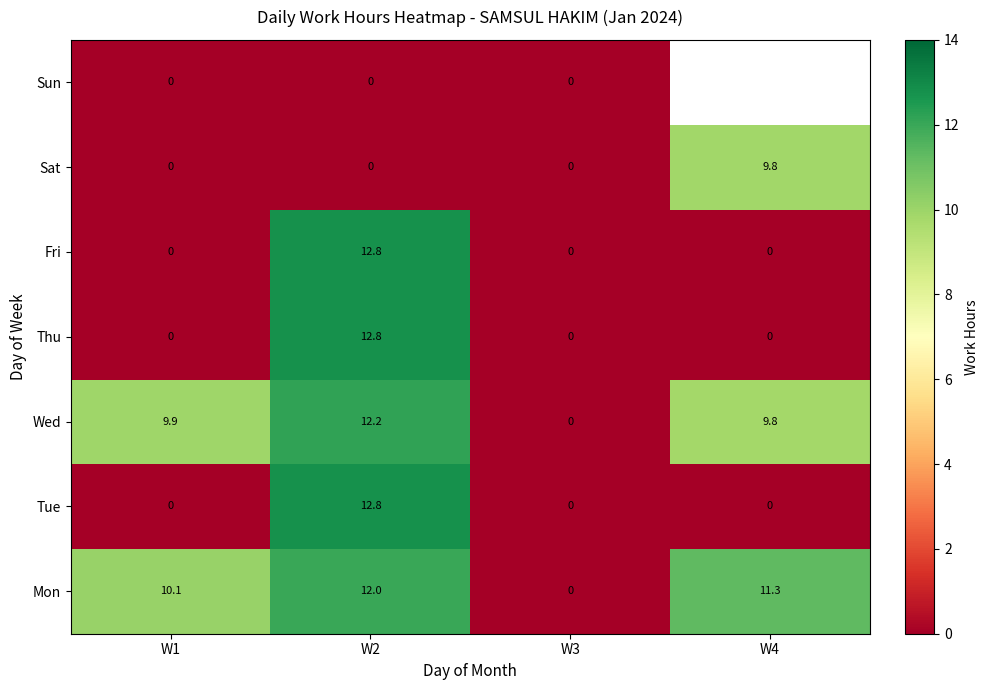

List the labels in order of Wed value, largest first.

W2, W1, W4, W3